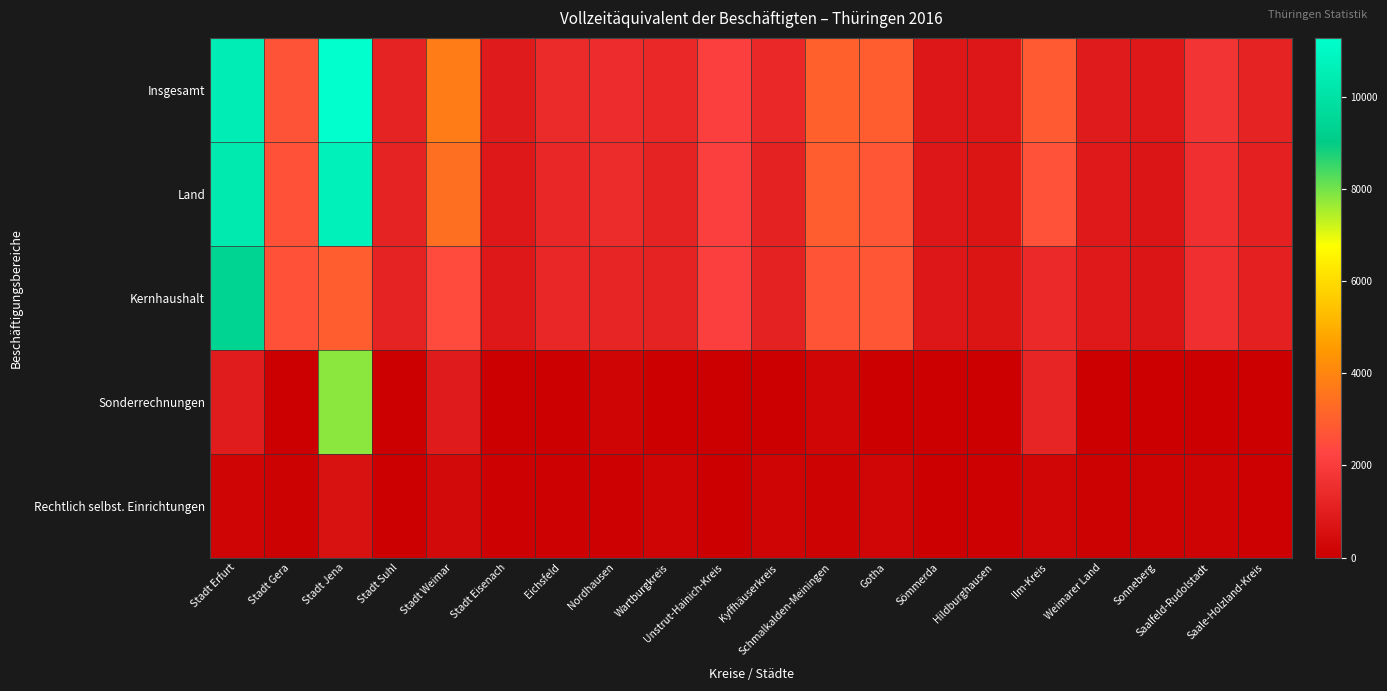

How many distinct data groups are displayed?

5